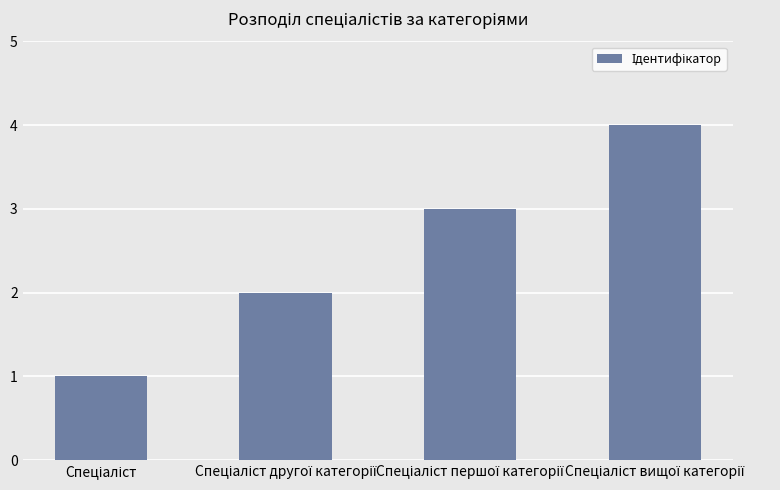

What is the difference between the maximum and second lowest values?

2